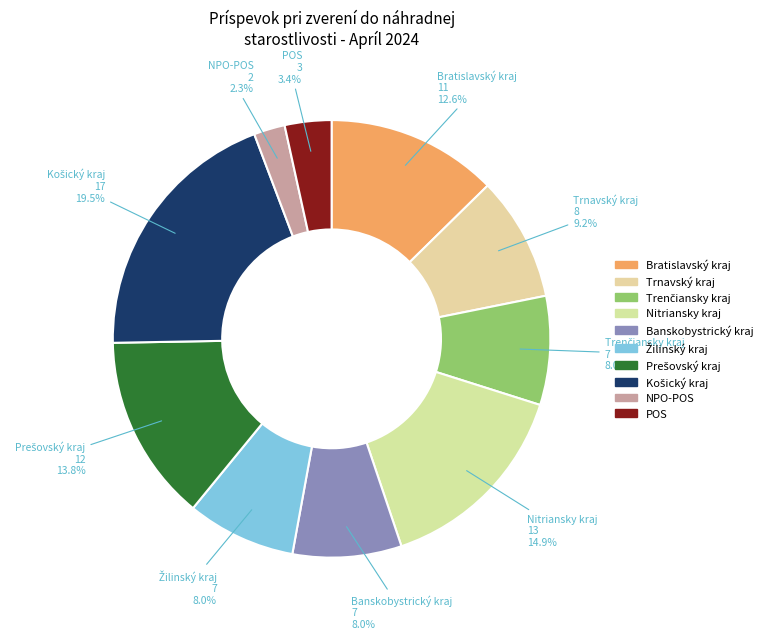

To the nearest percent, what portion does Nitriansky kraj represent?

15%